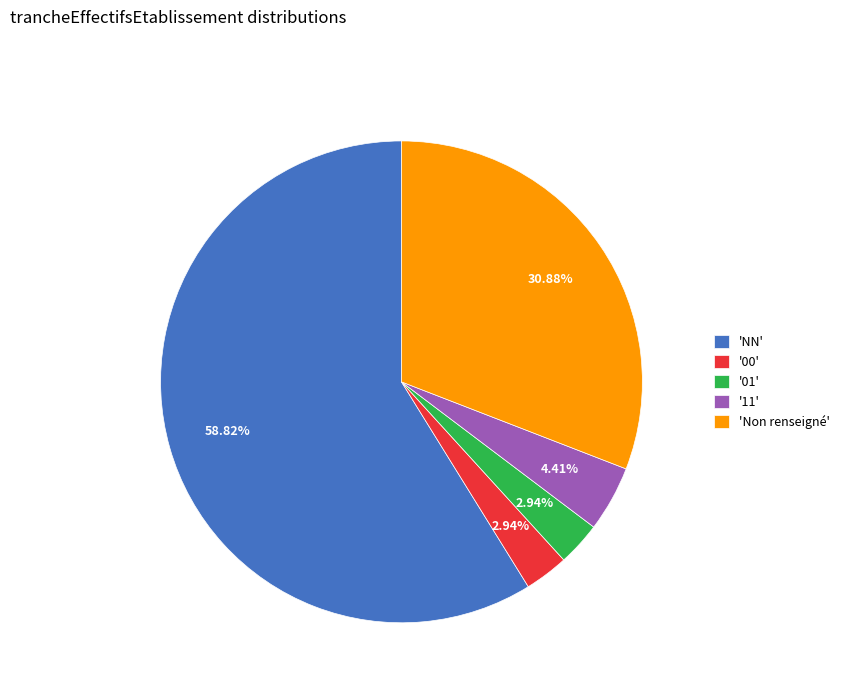

Which category has the biggest portion of the pie?

'NN'